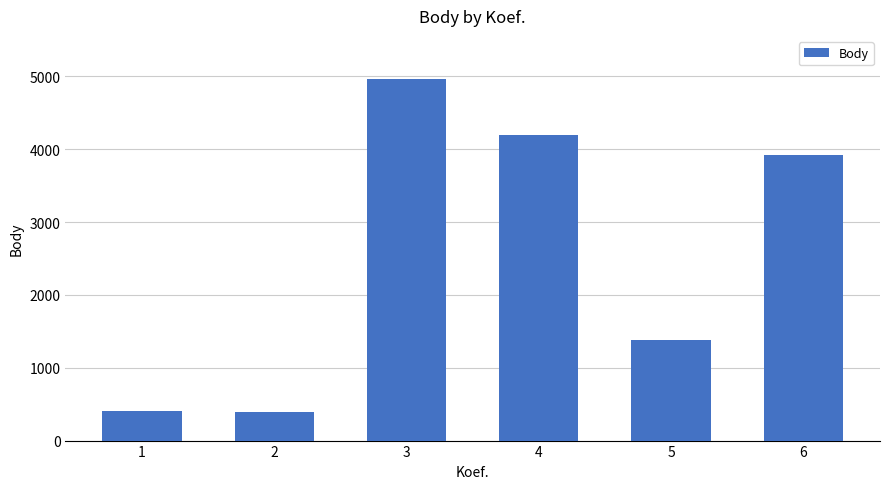

What is the value of the 5th bar from the left?

1385